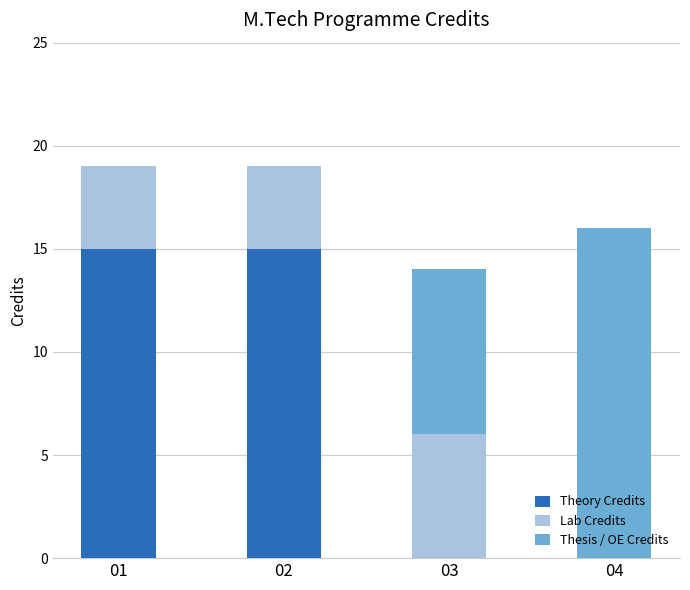

What is the total value across all series at 02?

19